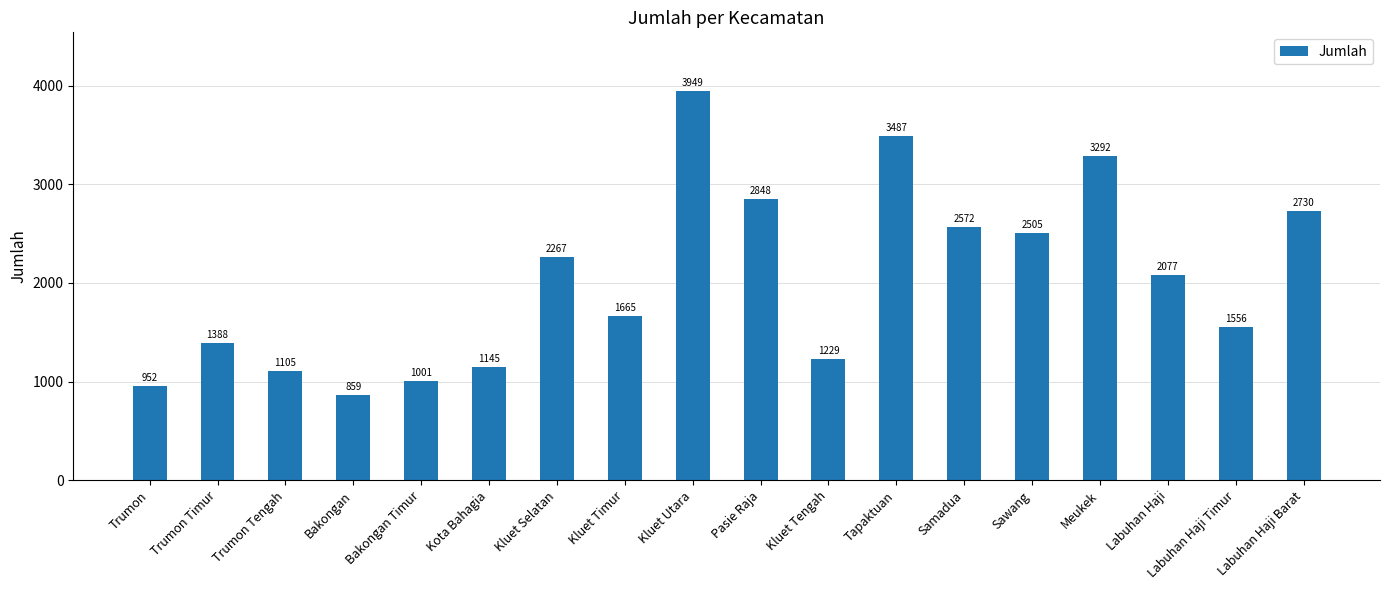

Are the bars grouped side by side (vs. stacked)?

No